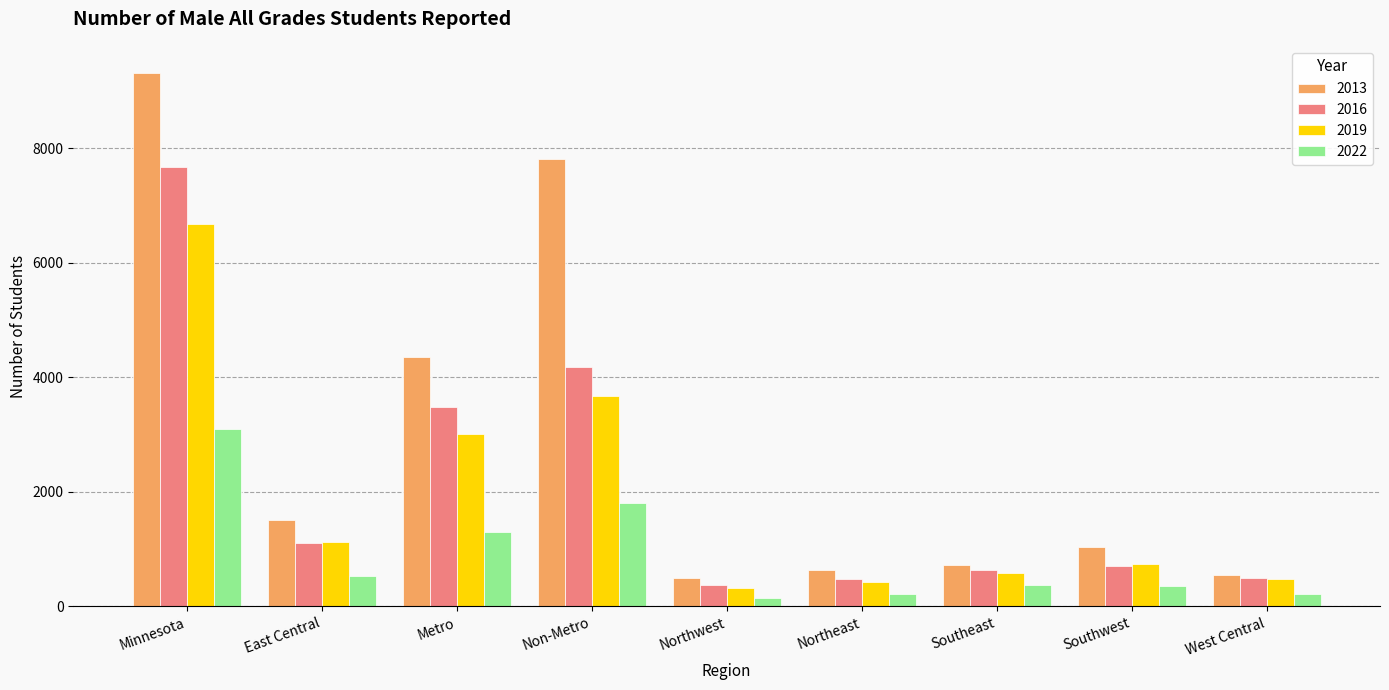

What position from the left is Non-Metro?

4